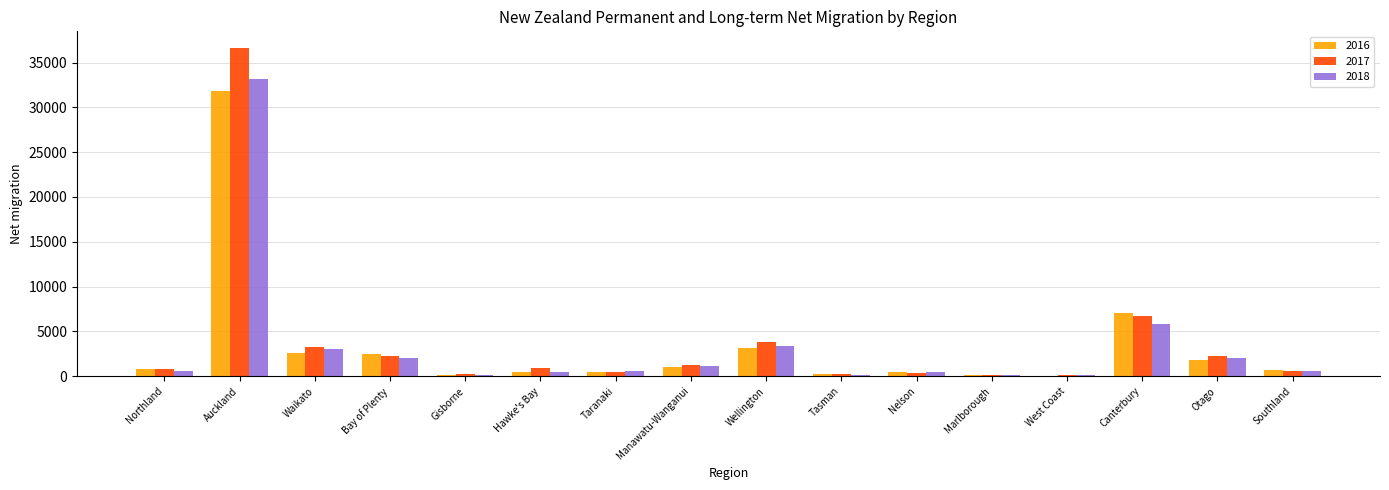

How many series are shown in this chart?

3